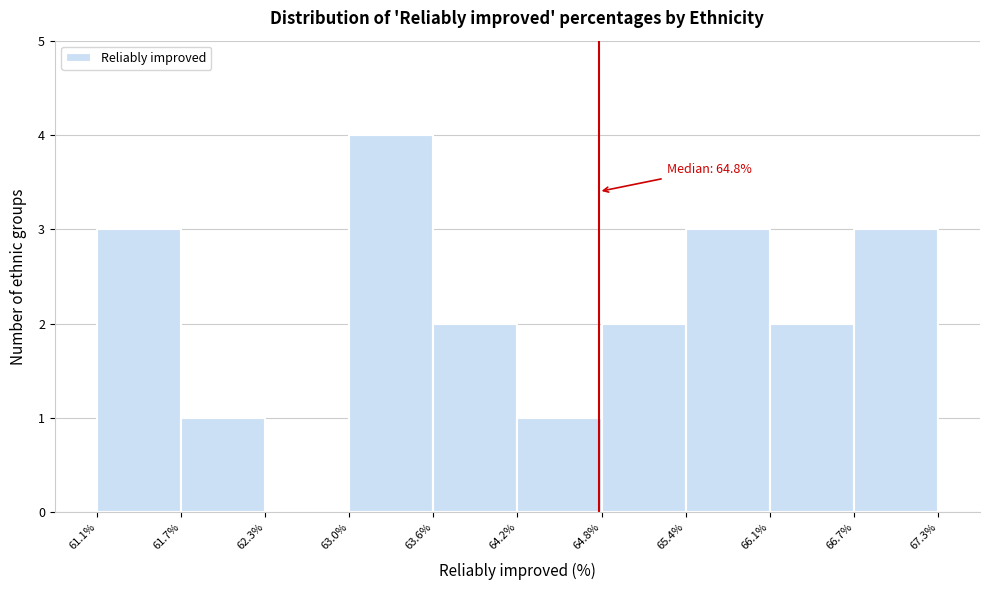

Over which range of the x-axis is the bar tallest?

63.0% to 63.6%